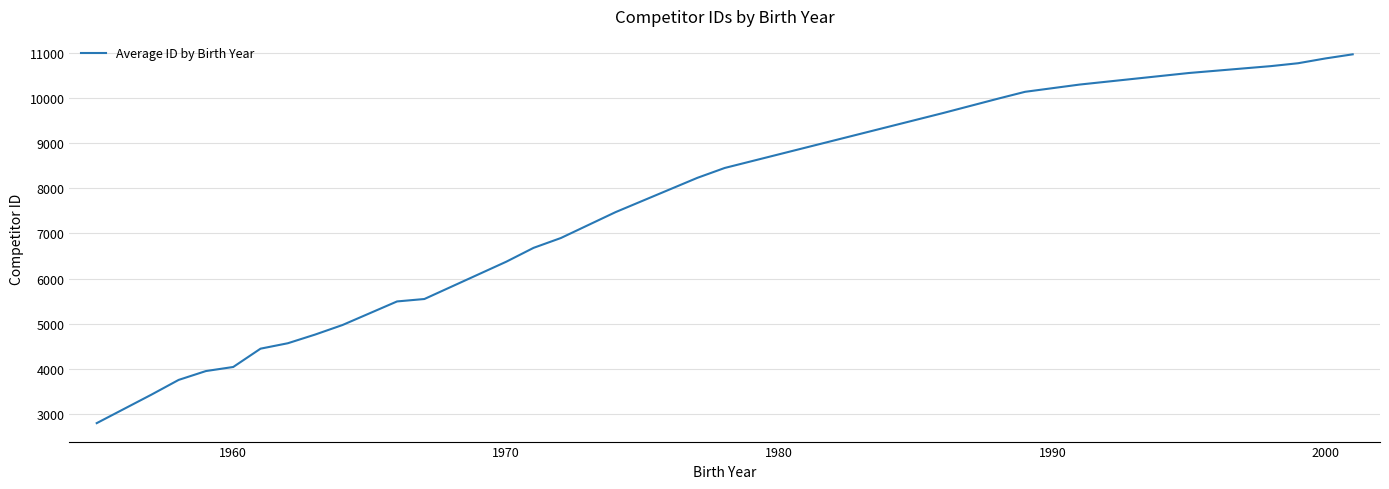

What is the difference between the maximum and minimum values?

8156.0